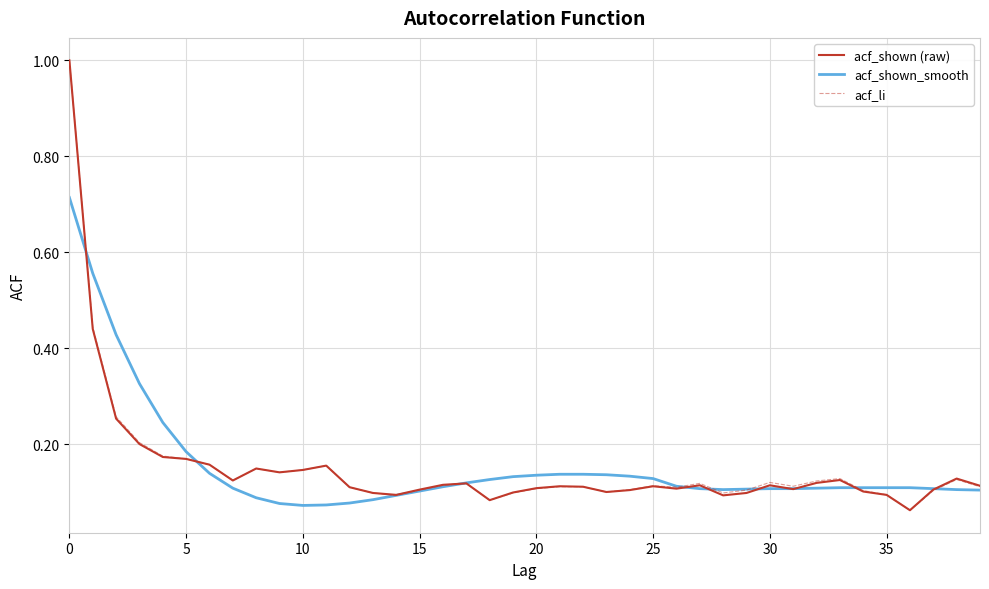

What is the greatest value displayed?

1.0